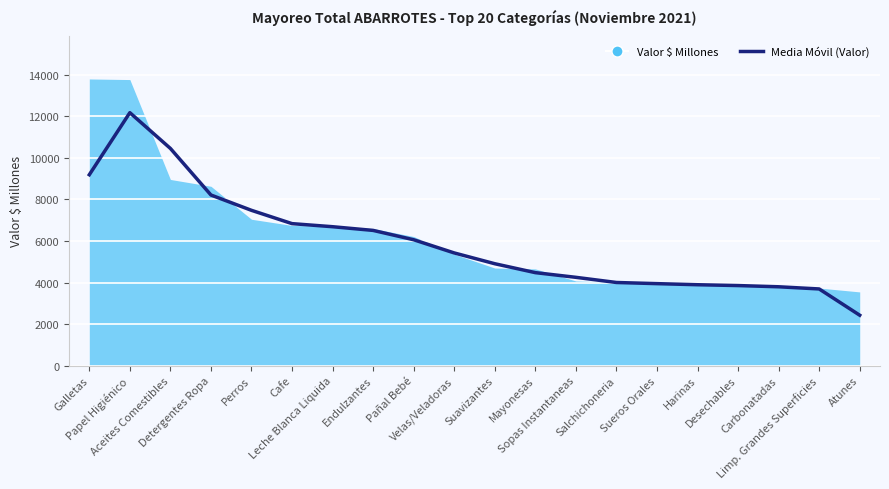

Which category has the highest value across all series?

Papel Higiénico